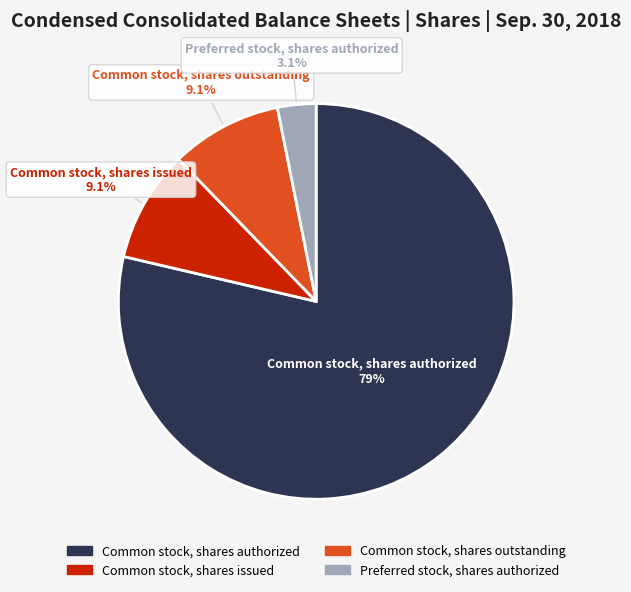

Which category has the biggest portion of the pie?

Common stock, shares authorized